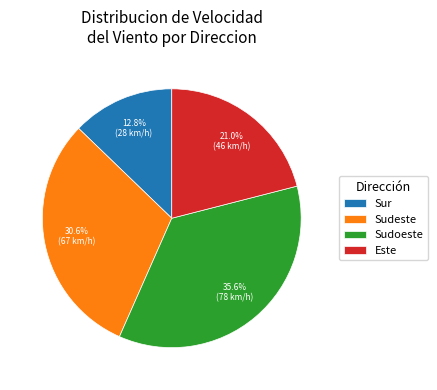

Between Este and Sudeste, which is larger?

Sudeste